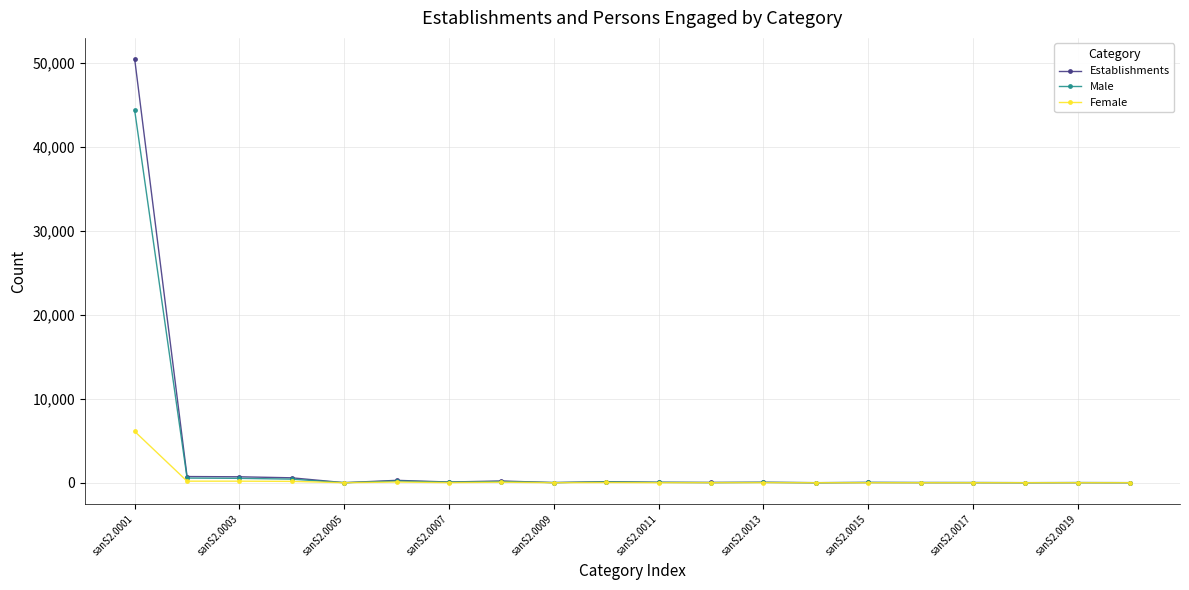

What is the greatest value displayed?

50457